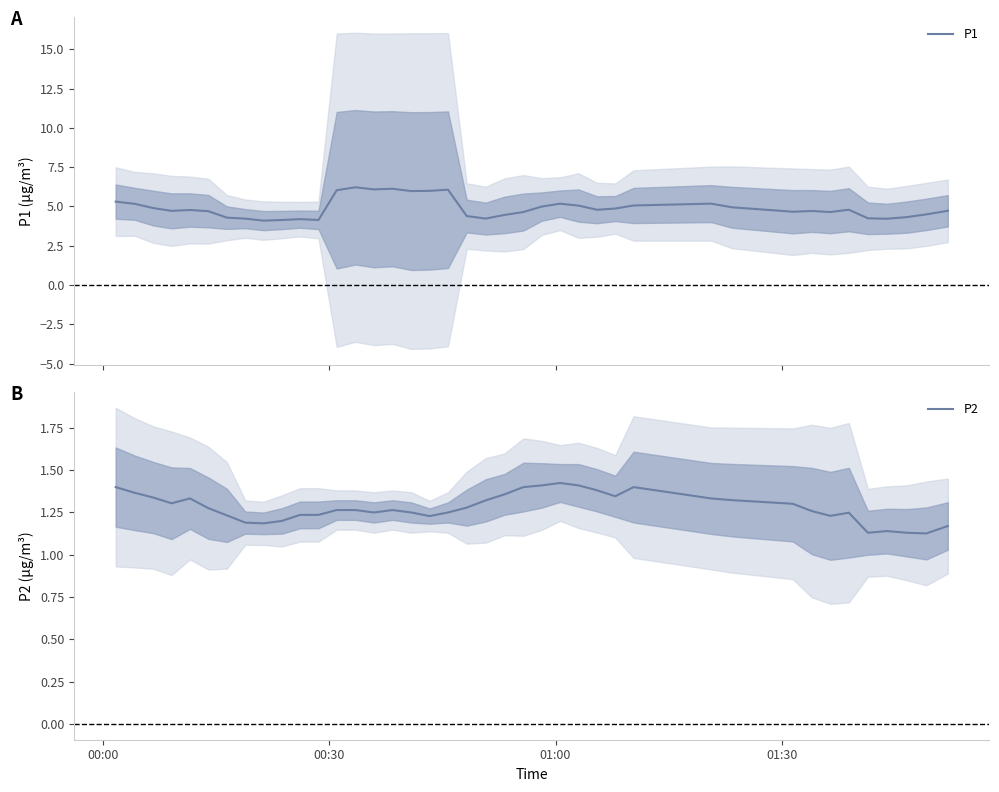

True or false: P2 and P1 cross at least once.

False